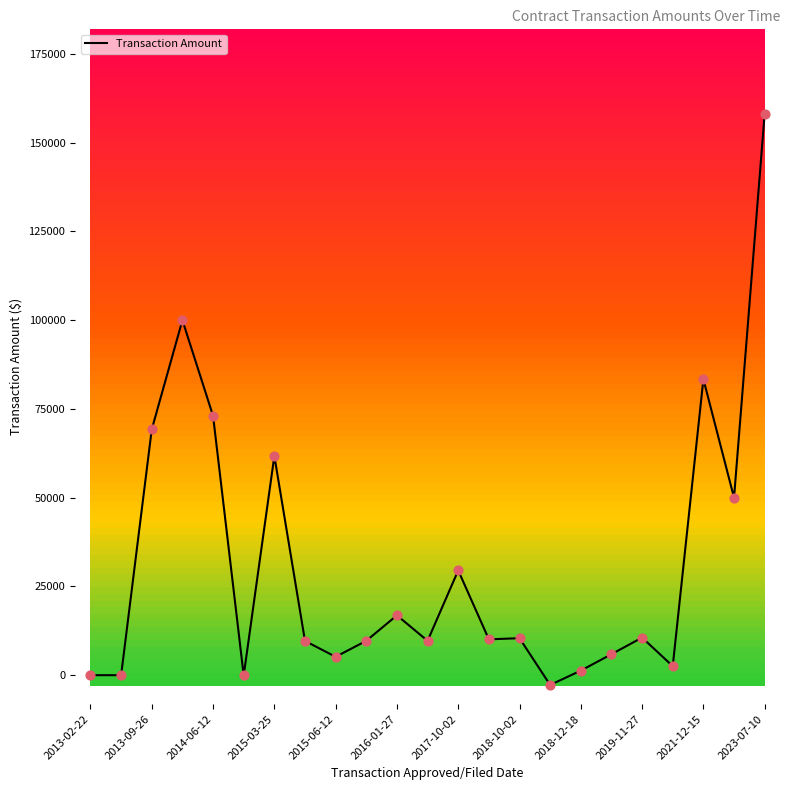

What is the difference between the maximum and minimum values?

160946.6